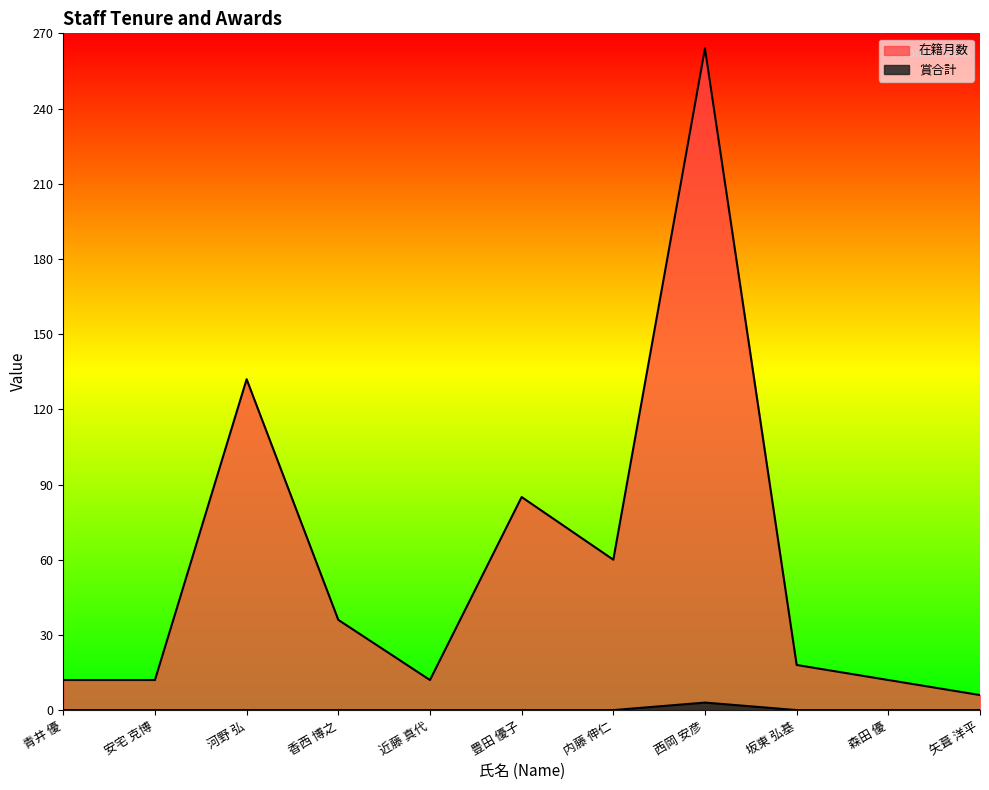

The 在籍月数 series shows 12 at 近藤 真代. True or false?

True